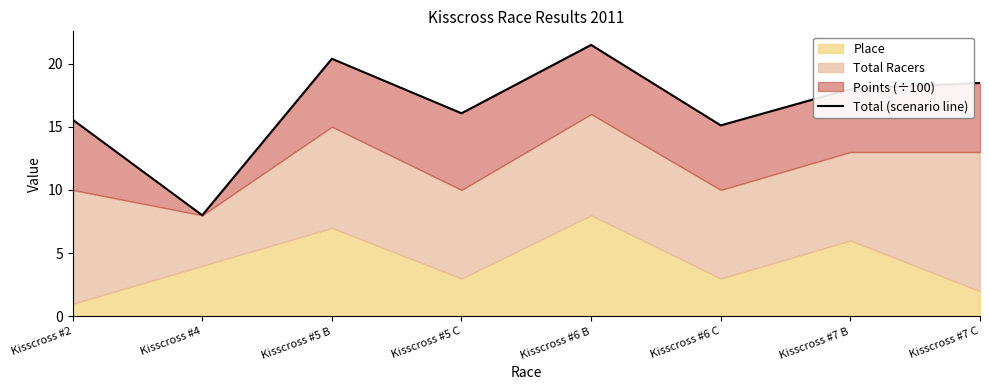

What is the label of the 4th point from the left?

Kisscross #5 C